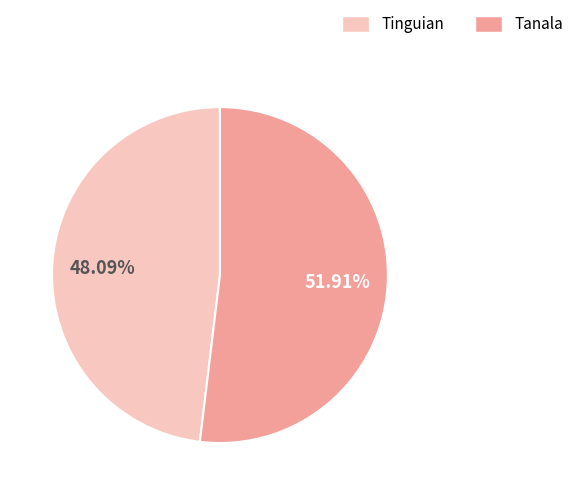

To the nearest percent, what is the average slice percentage?

50%